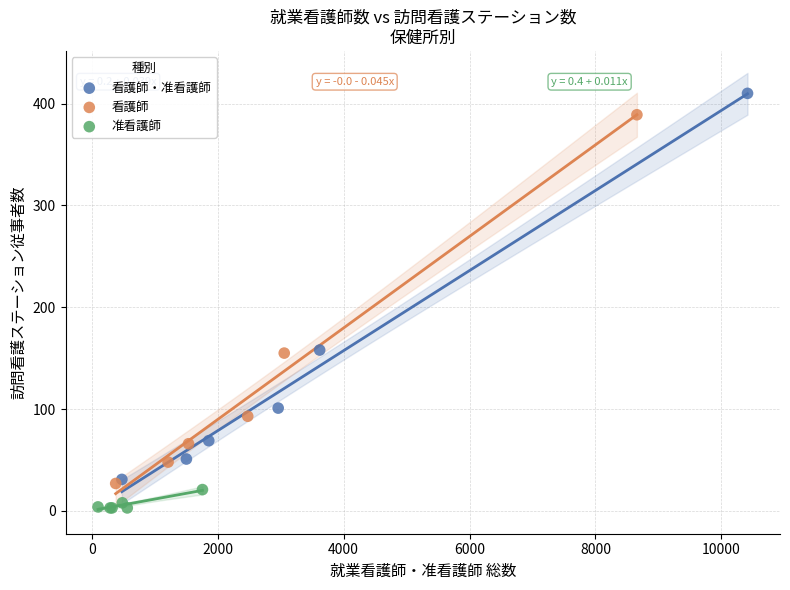

Which series contains the highest Y value?

看護師・准看護師